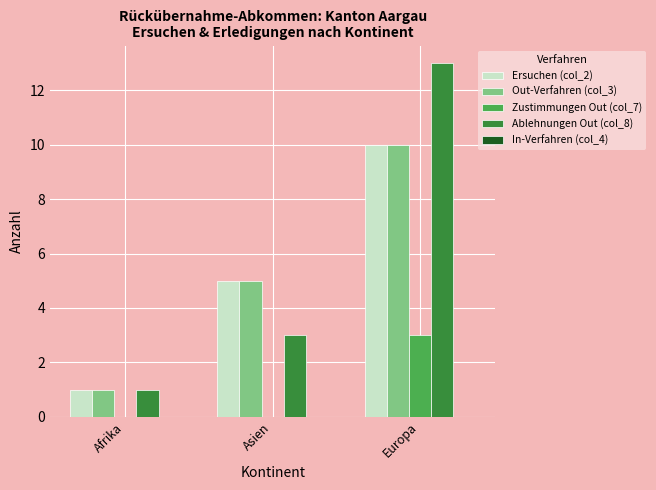

The Zustimmungen Out (col_7) series shows 0 at Asien. True or false?

True